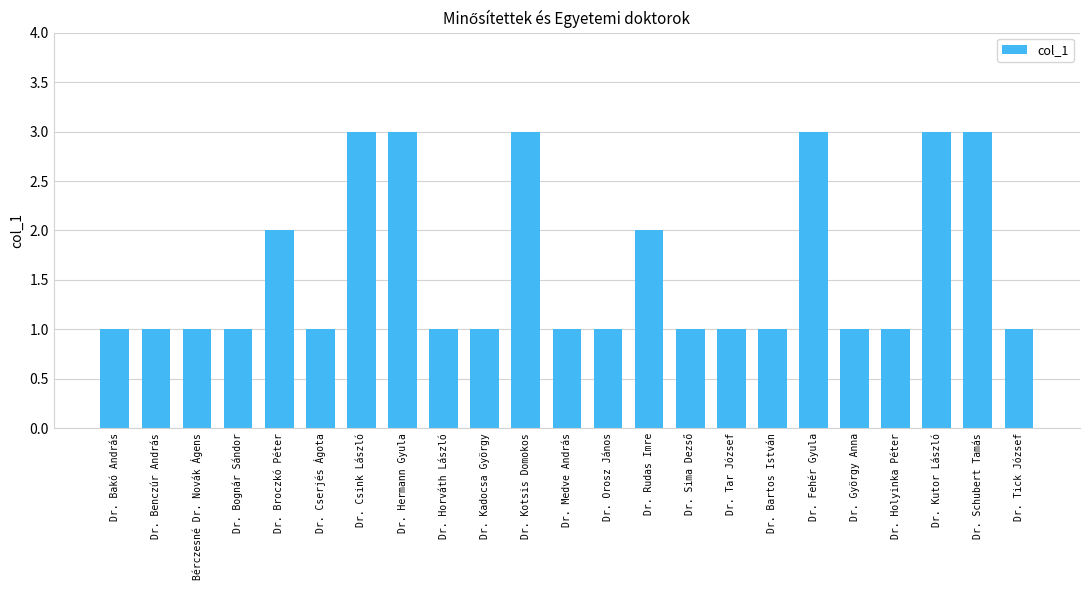

Does the chart contain any negative values?

No